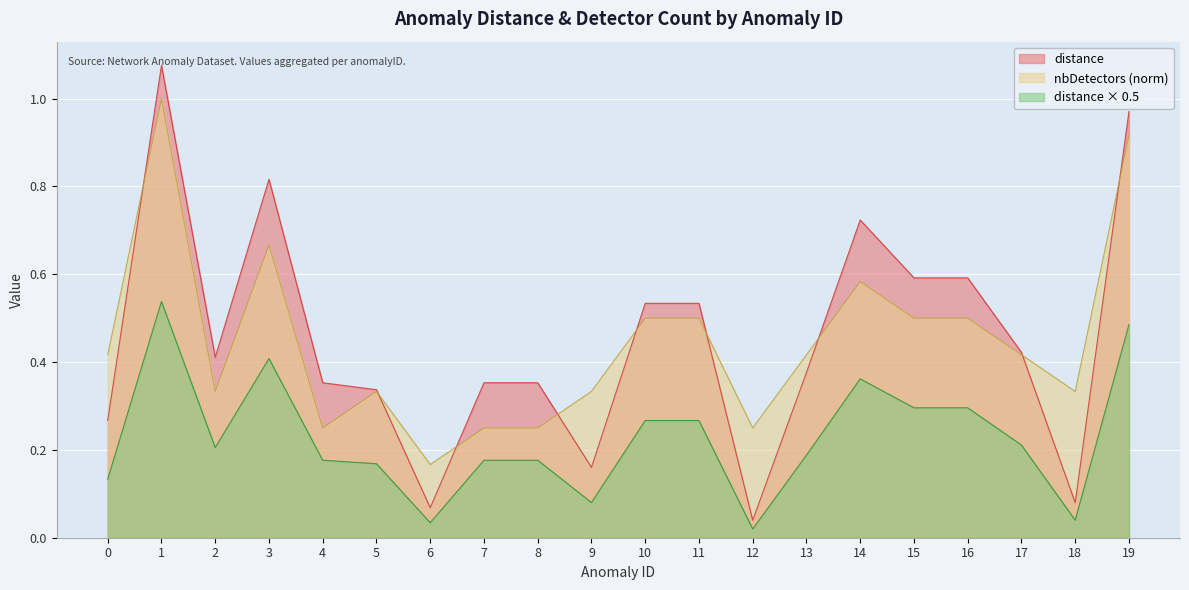

True or false: nbDetectors and distance intersect in this chart.

True